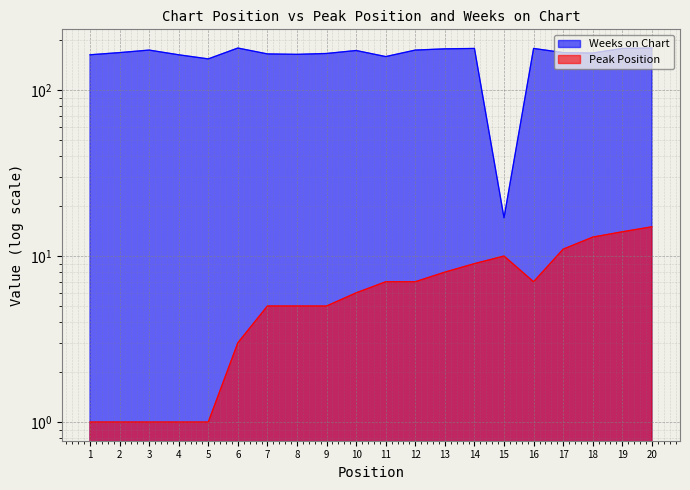

At which label is Peak Position closest to 8?

13